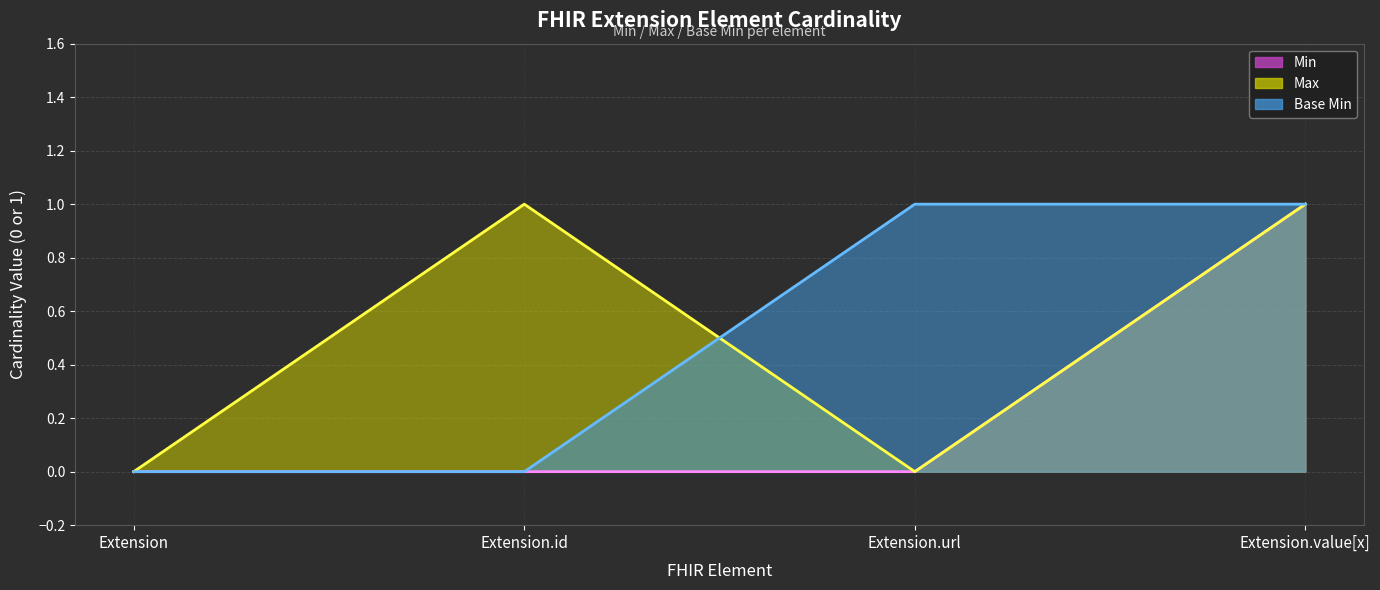

What value does the Base Min line series have at Extension.url?

1